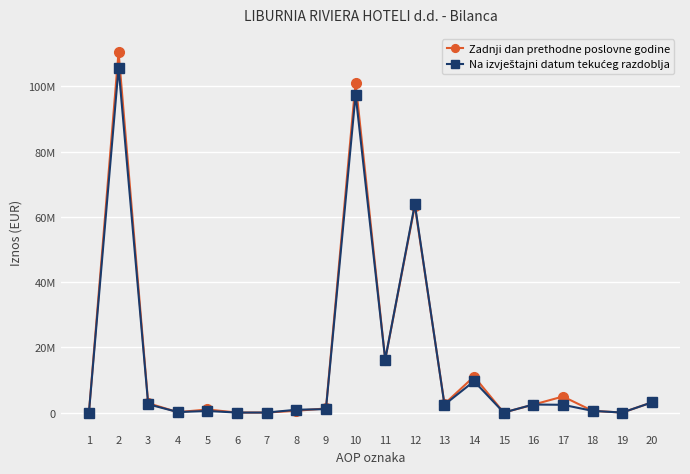

The value of Zadnji dan prethodne poslovne godine at 15 is 0. True or false?

True